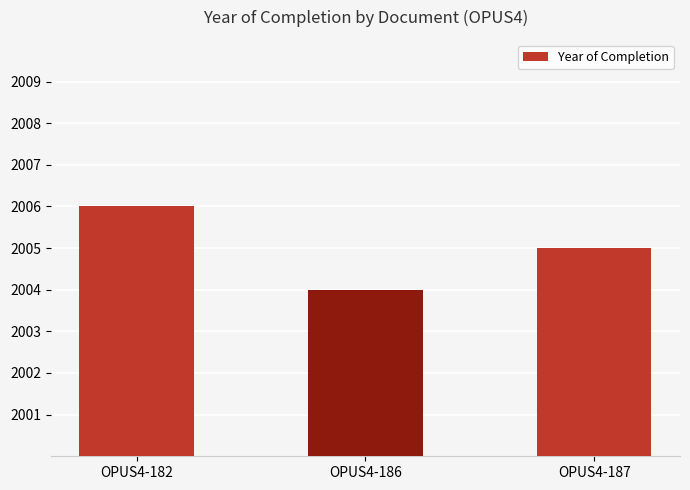

Are the bars horizontal?

No